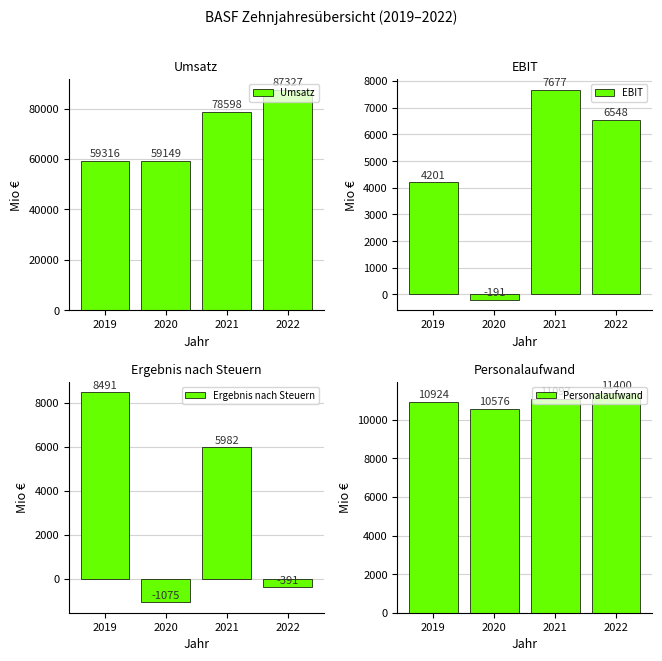

Read the EBIT value at 2021, to the nearest 100.

7700